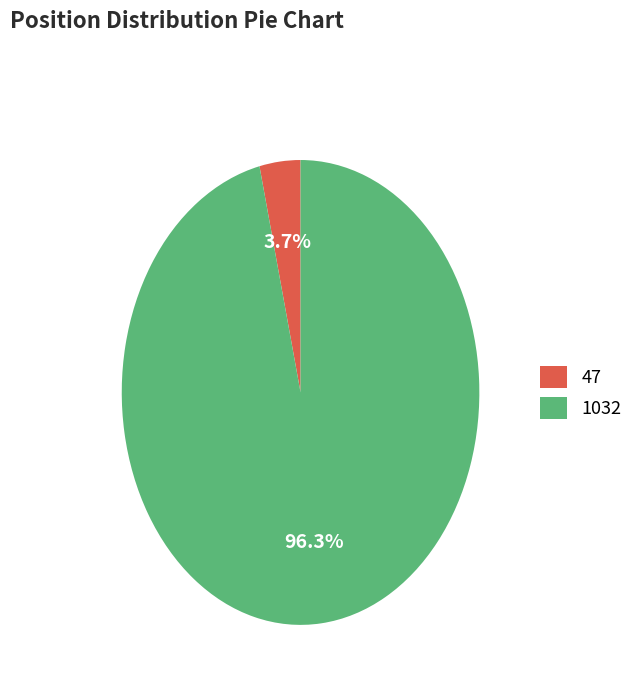

How many segments does this pie chart have?

2